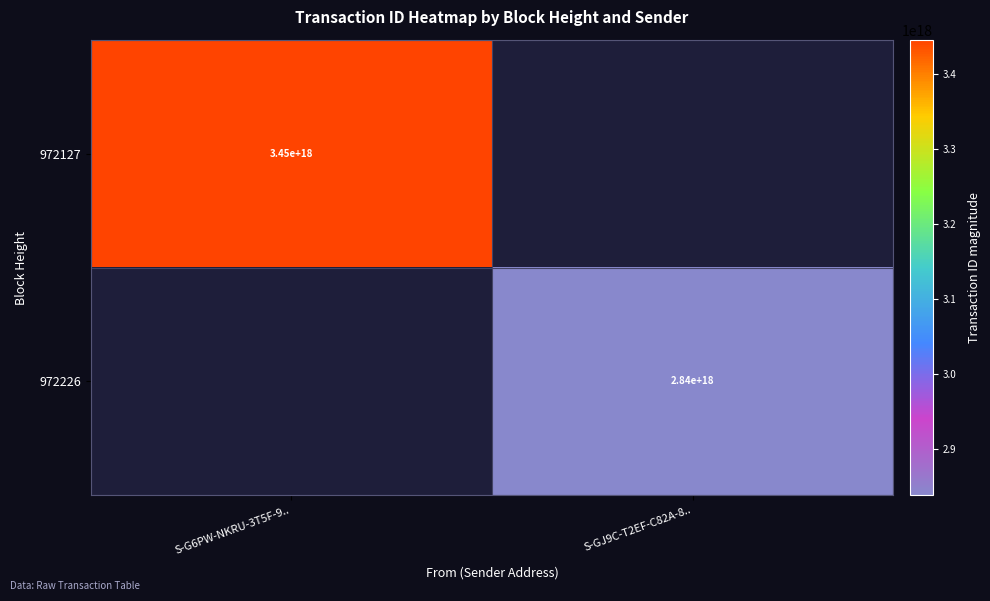

The value of 972127 at S-G6PW-NKRU-3T5F-9.. is 3450000000000000000. True or false?

True